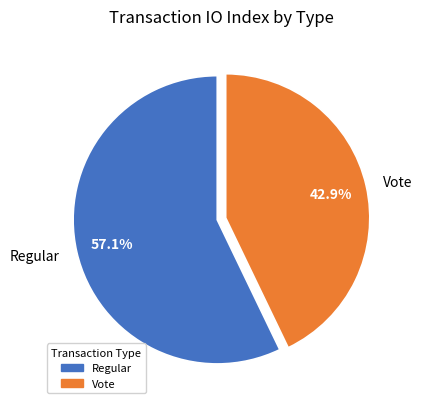

The Vote slice represents 43% of the pie. True or false?

True